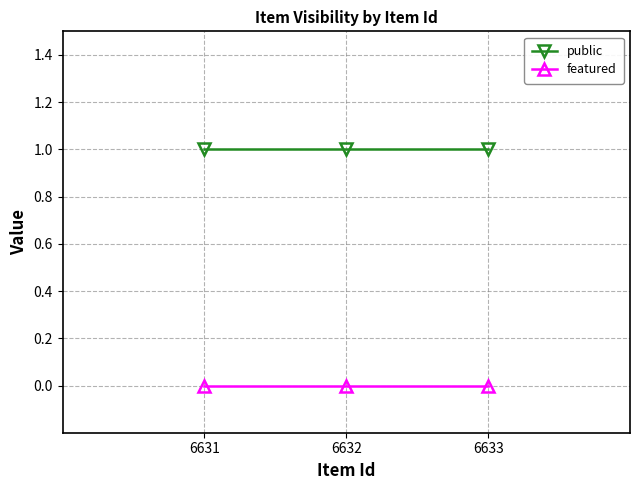

Which series has the largest total across all categories?

public